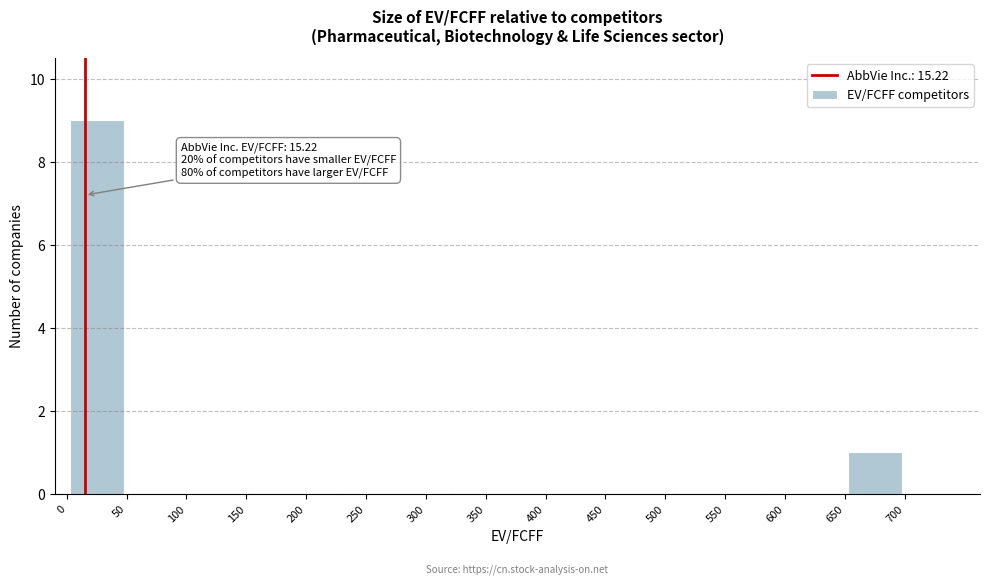

Which range on the x-axis has the tallest bar?

0 to 50